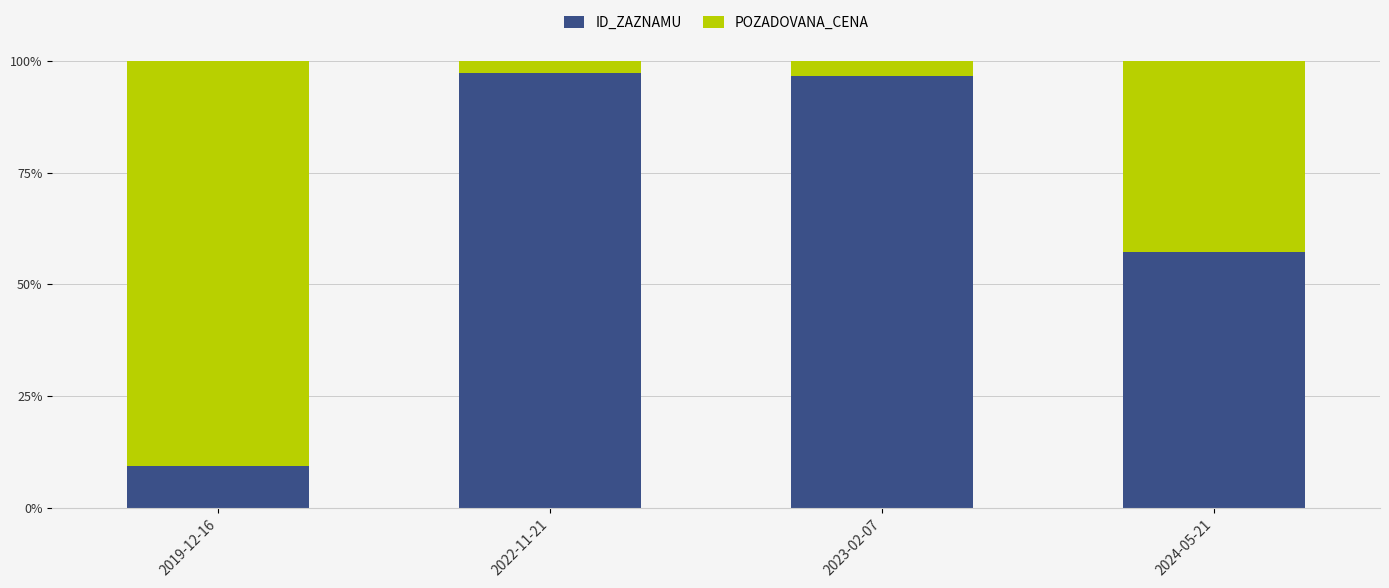

Are the bars grouped side by side (vs. stacked)?

No